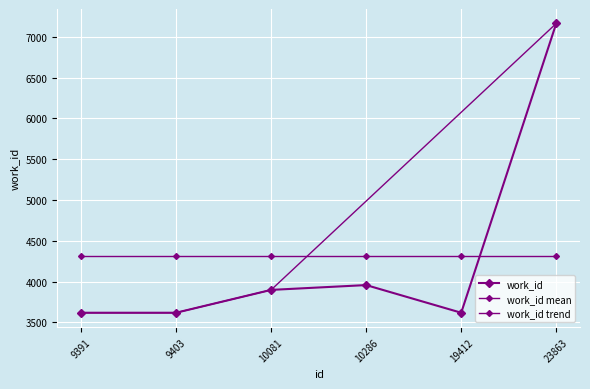

Count the number of values greater than 3898.

2